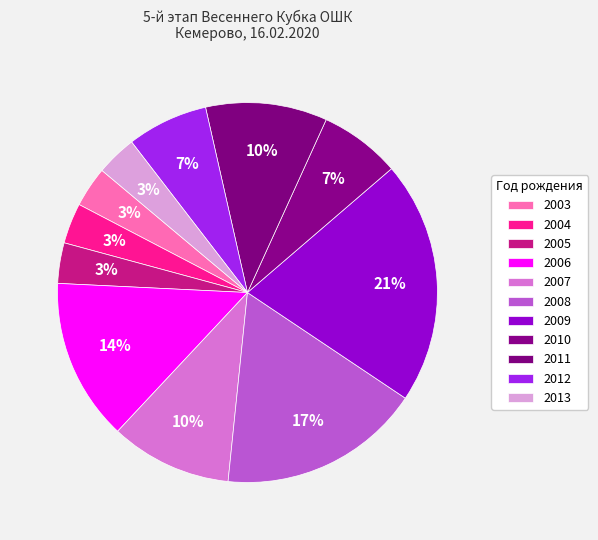

How many slices are in this pie chart?

11